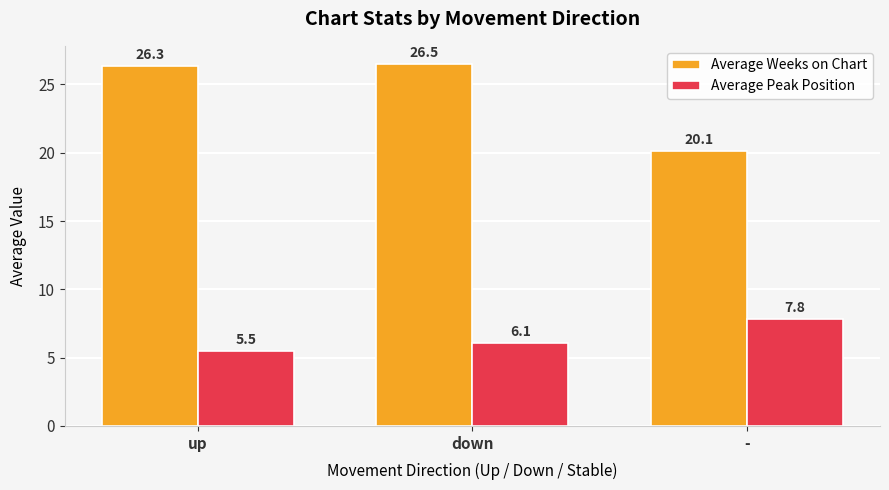

At which category does the chart reach its minimum across all series?

up